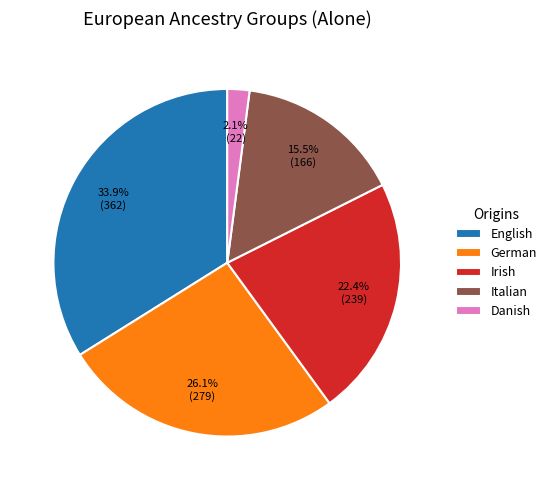

Which category has the smallest portion of the pie?

Danish